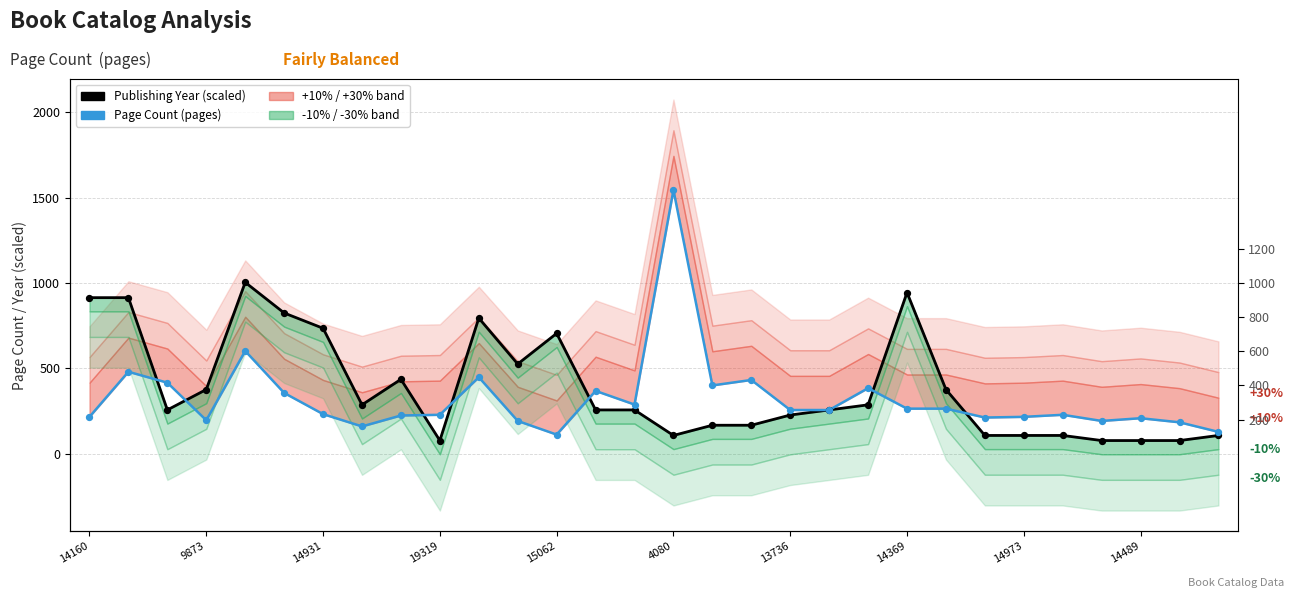

Which series contains the highest Y value?

Page Count